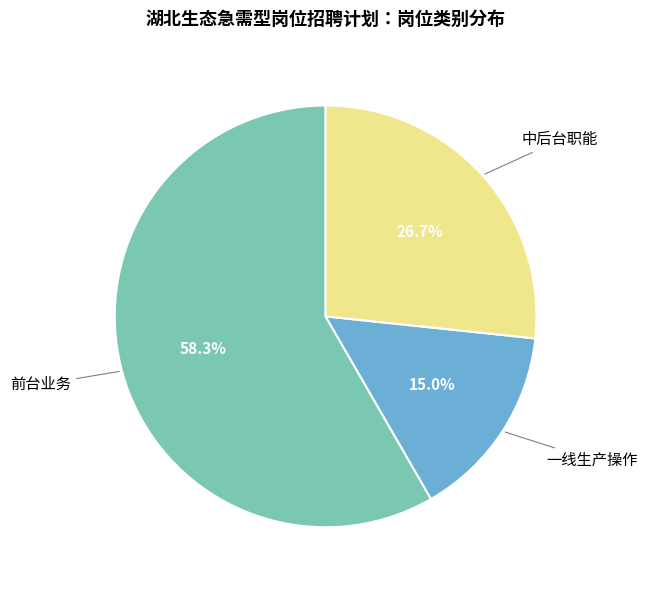

Is there any slice that represents more than half of the pie?

Yes